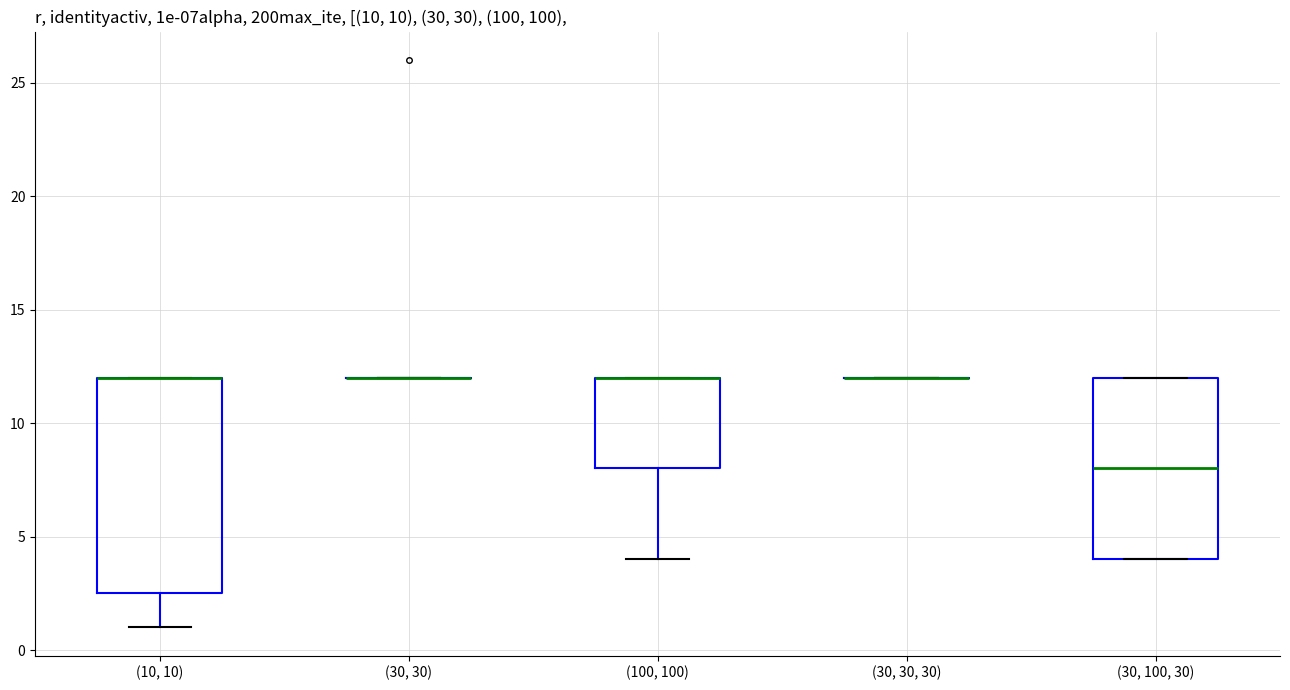

Reading left to right, read every box against the y-axis: the position of its median line, the range the box covers, and the ends of its whiskers. The values are not printed on the chart, so give them approximately, as read against the axis.

(10, 10): median 12.0 (drawn on the box's upper edge), box 2.5 to 12.0, whiskers 1.0 to 12.0
(30, 30): box collapsed to a line at 12.0, whiskers 12.0 to 12.0
(100, 100): median 12.0 (drawn on the box's upper edge), box 8.0 to 12.0, whiskers 4.0 to 12.0
(30, 30, 30): box collapsed to a line at 12.0, whiskers 12.0 to 12.0
(30, 100, 30): median 8.0, box 4.0 to 12.0, whiskers 4.0 to 12.0